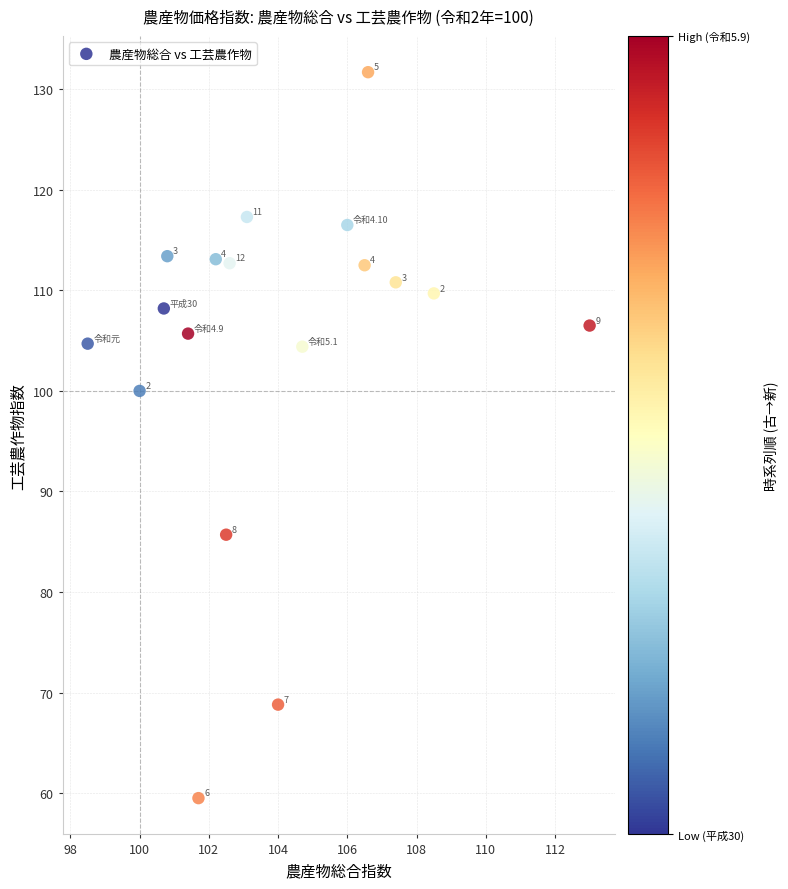

What is the range of Y values (max minus min)?

72.2